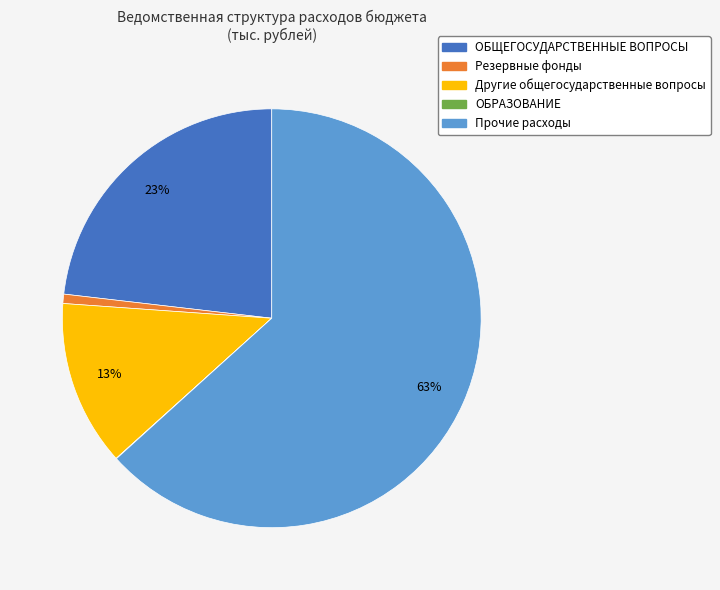

Does any single category account for the majority?

Yes